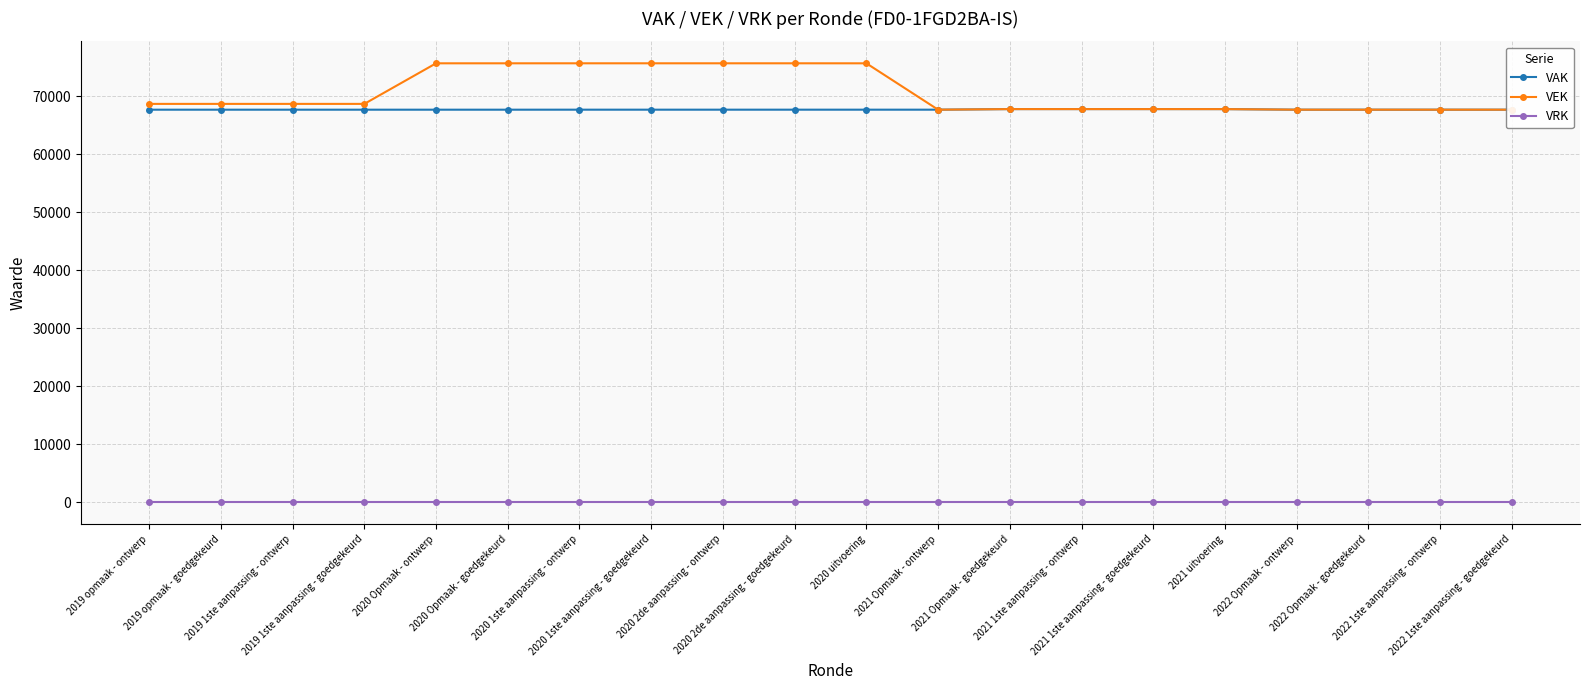

At how many categories does at least one series exceed 66228?

20